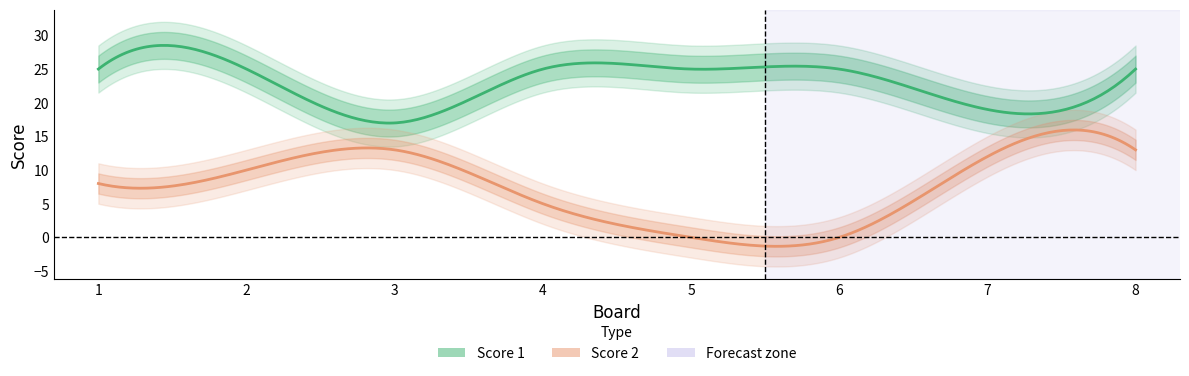

What is the difference between the maximum and second lowest values in the Score 1 series?

6